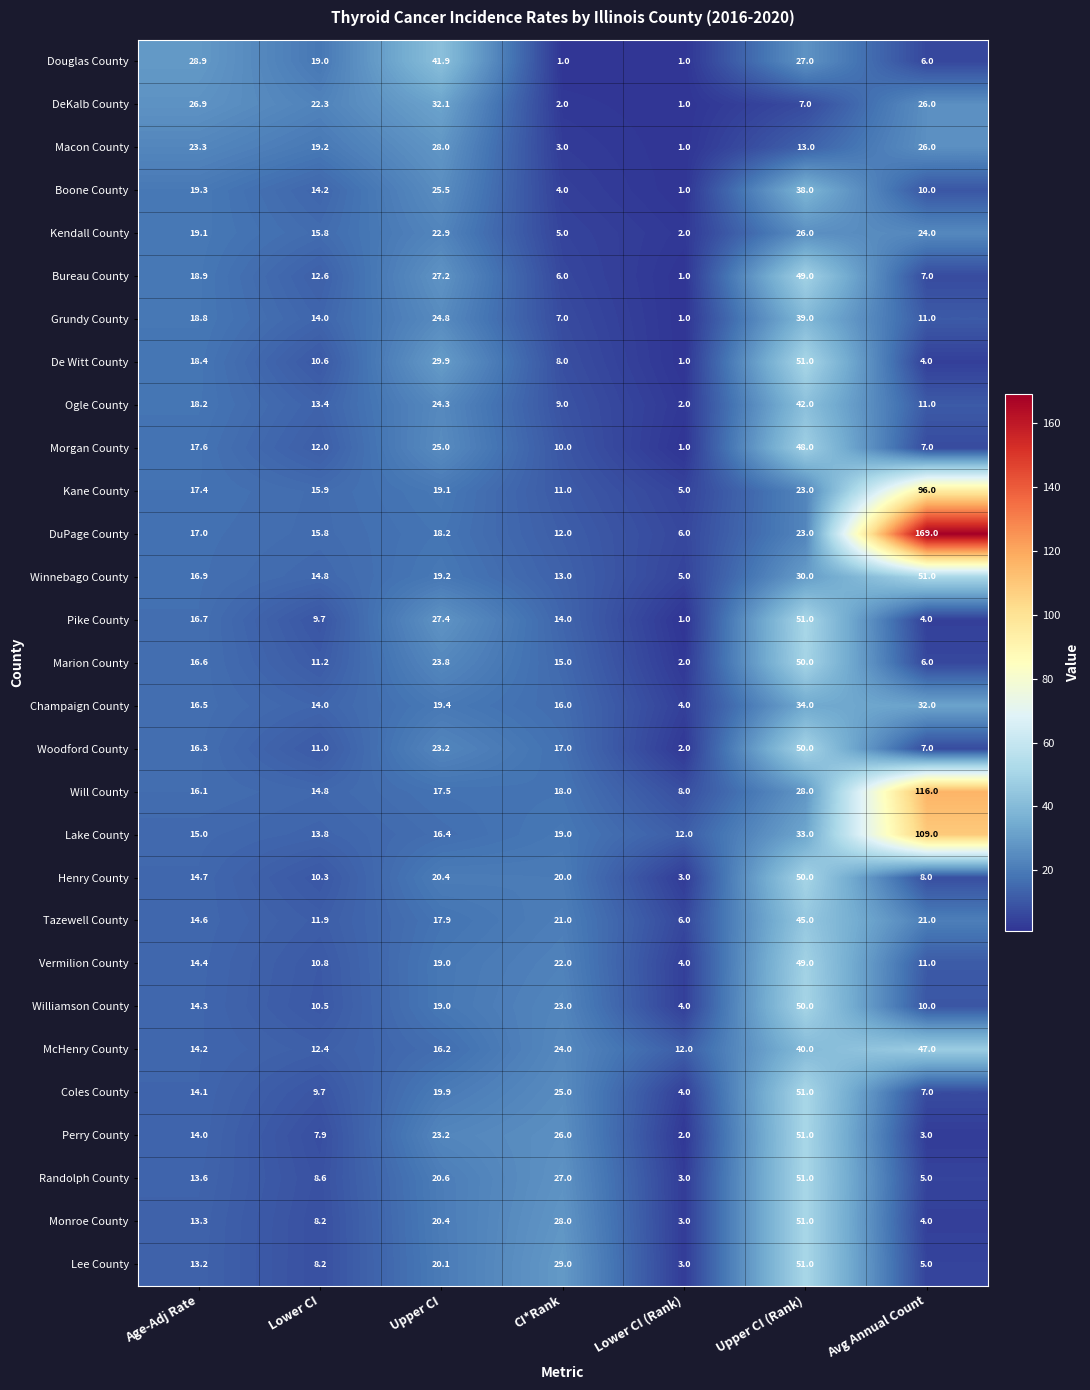

What is the maximum value for Randolph County?

51.0